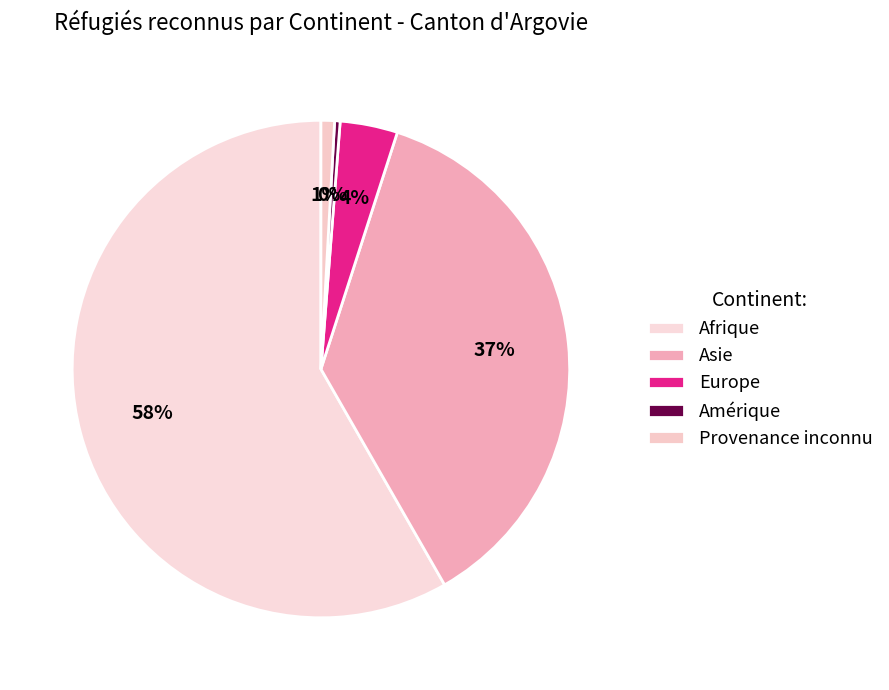

How many slices are in this pie chart?

5